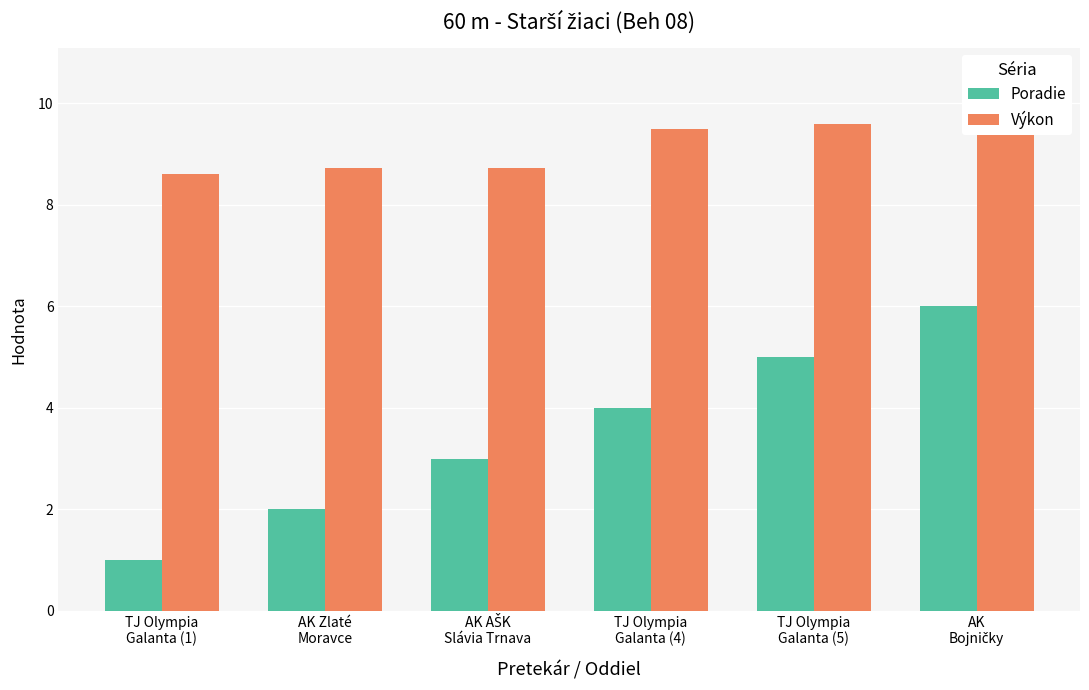

Reading right to left, what are all the values shown in this chart?

Poradie: AK
Bojničky=6.0	TJ Olympia
Galanta (5)=5.0	TJ Olympia
Galanta (4)=4.0	AK AŠK
Slávia Trnava=3.0	AK Zlaté
Moravce=2.0	TJ Olympia
Galanta (1)=1.0
Výkon: AK
Bojničky=9.7	TJ Olympia
Galanta (5)=9.6	TJ Olympia
Galanta (4)=9.5	AK AŠK
Slávia Trnava=8.7	AK Zlaté
Moravce=8.7	TJ Olympia
Galanta (1)=8.6